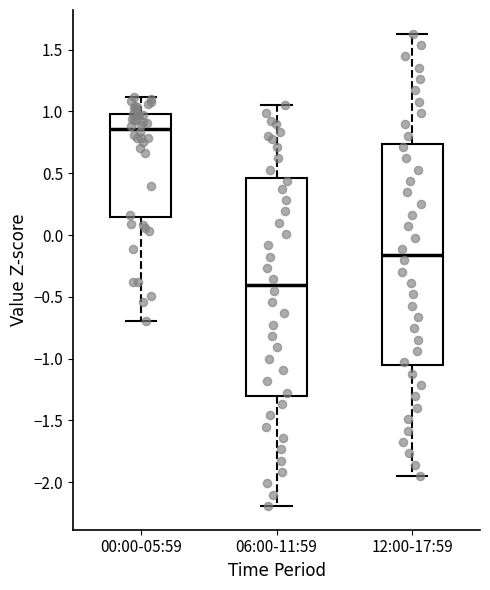

Where does the upper whisker of the box for 06:00-11:59 end on the y-axis? The values are not printed on the chart, so give them approximately, as read against the axis.

1.05